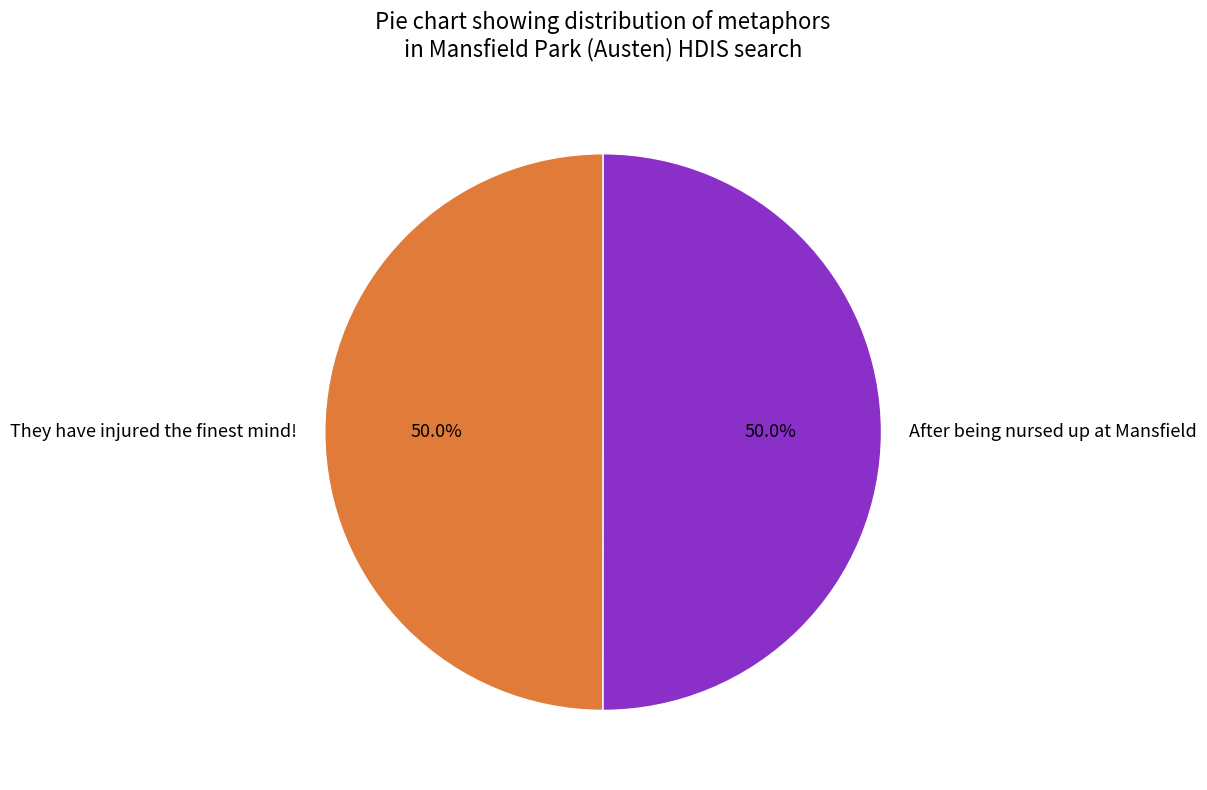

Approximately how many times larger is the value at After being nursed up at Mansfield compared to They have injured the finest mind!?

1.0